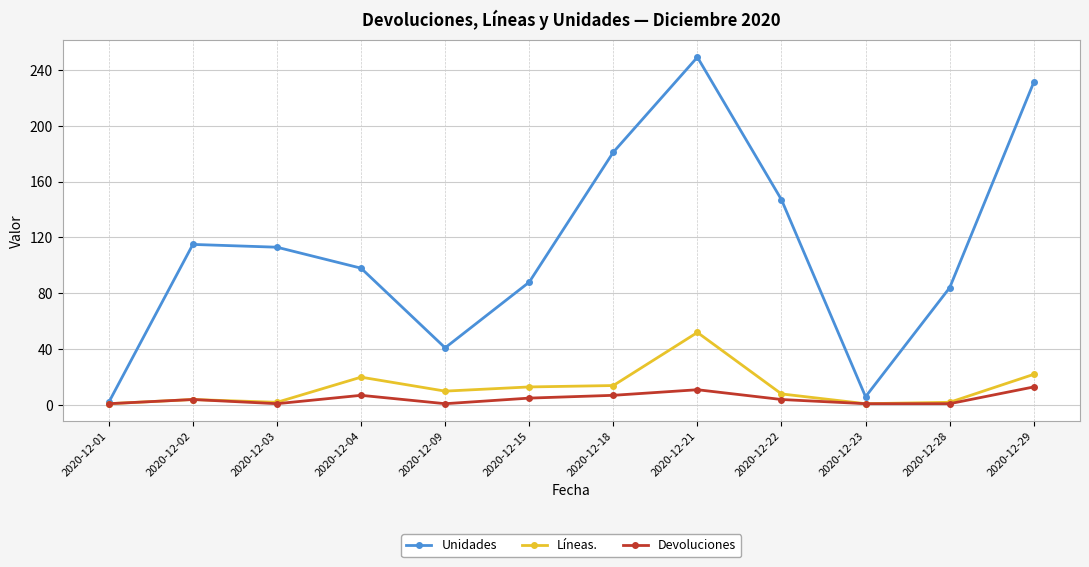

List the series in order of their peak value, highest first.

Unidades, Líneas., Devoluciones